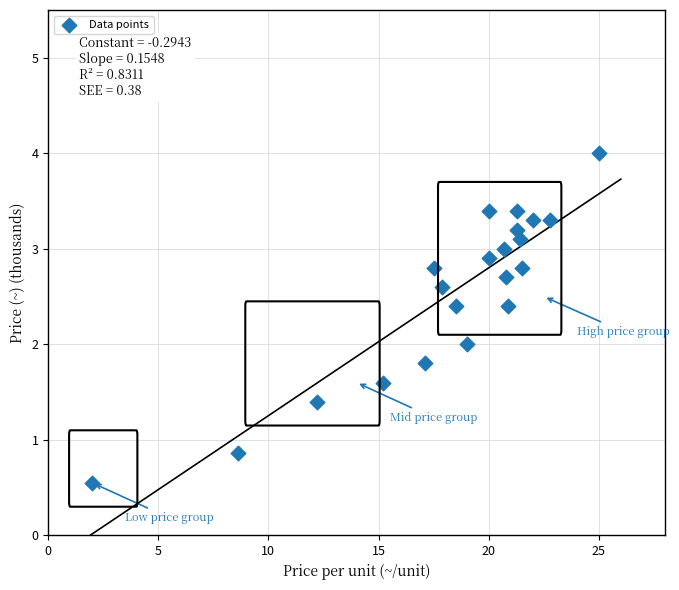

What is the range of X values (max minus min)?

23.0